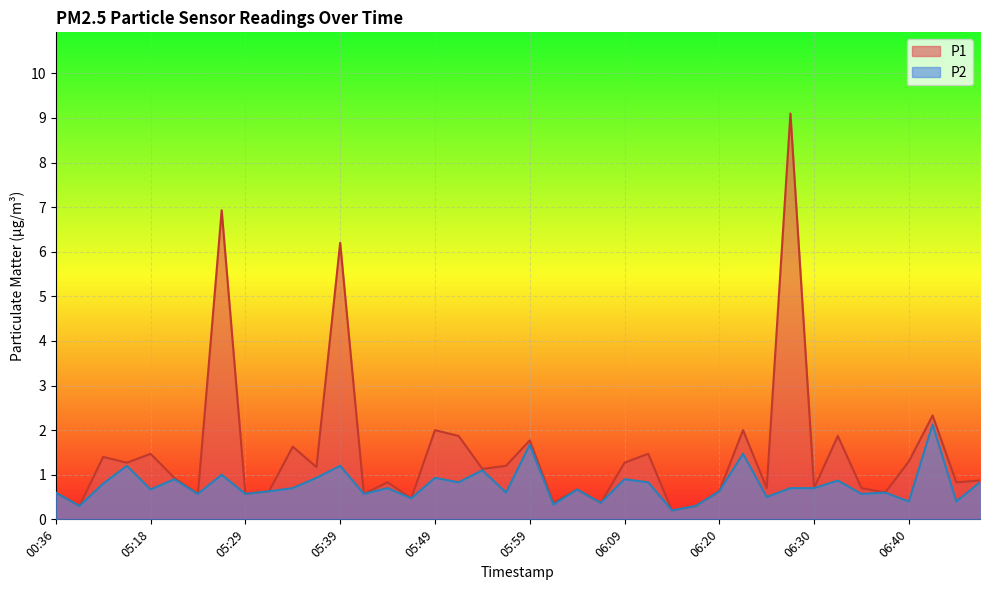

At which category is the sum across all series the highest?

06:27